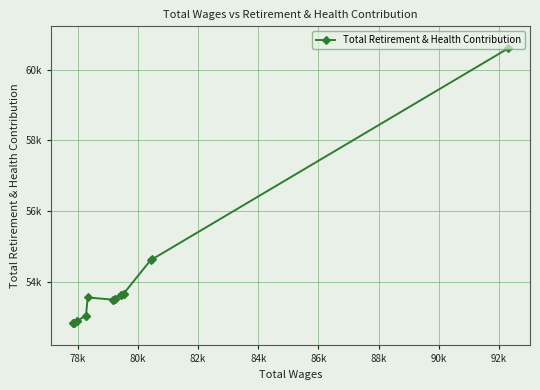

How many series are shown in this chart?

1